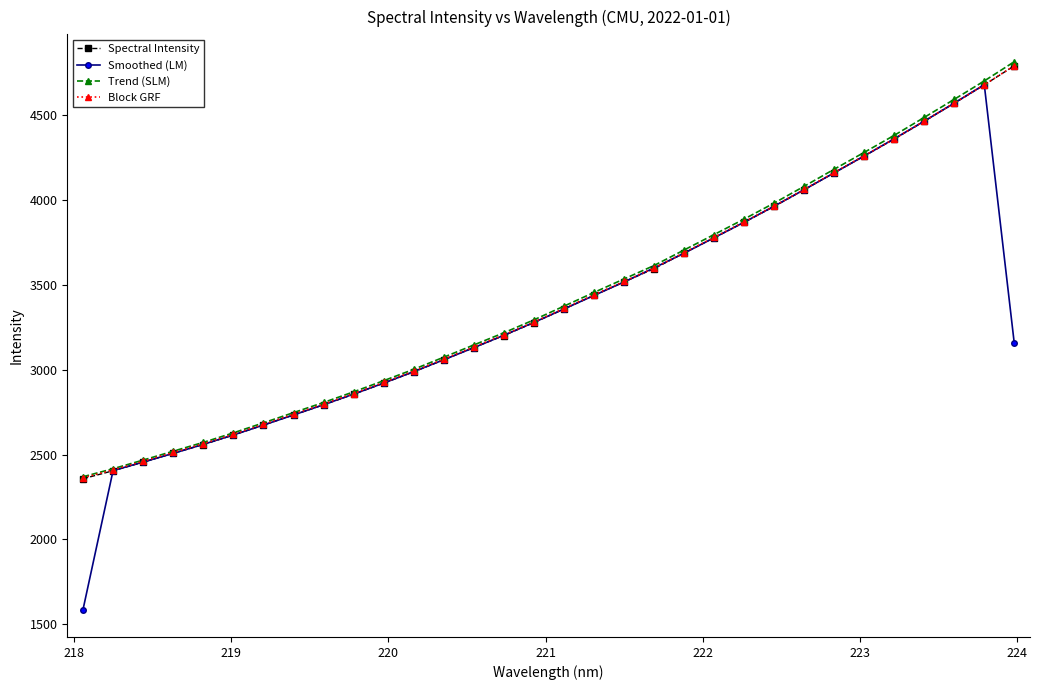

What is the value of the Block GRF point at the 26th from the left?

4160.6